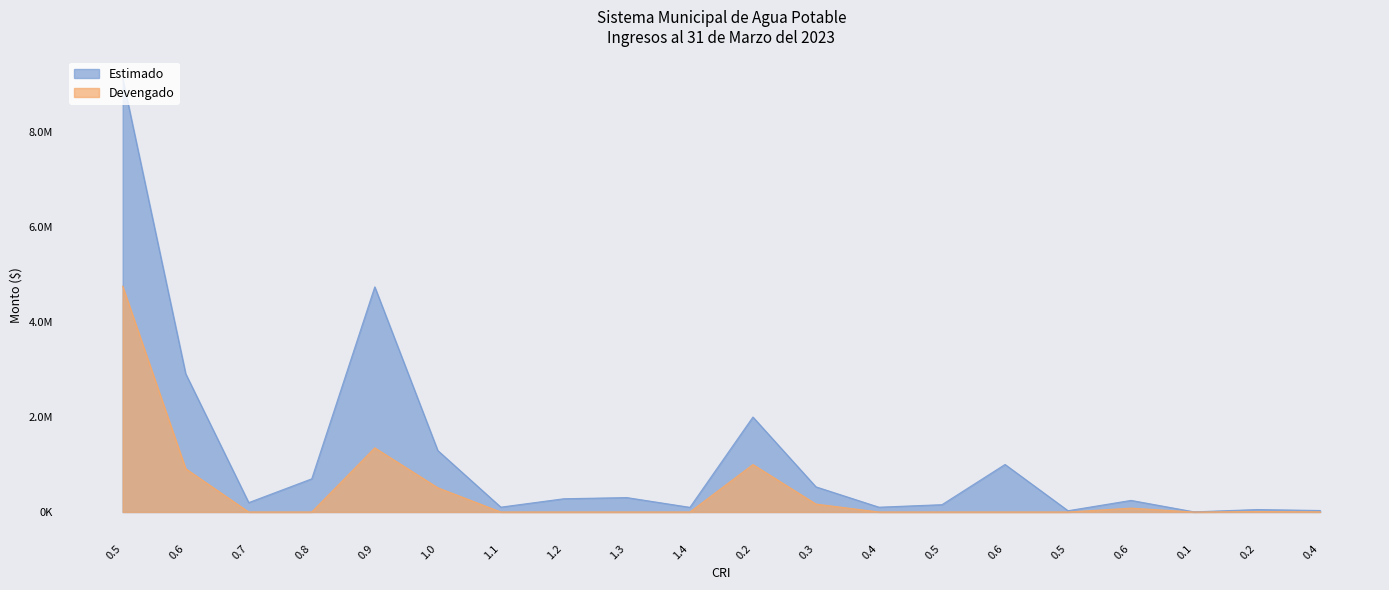

How many distinct data groups are displayed?

2